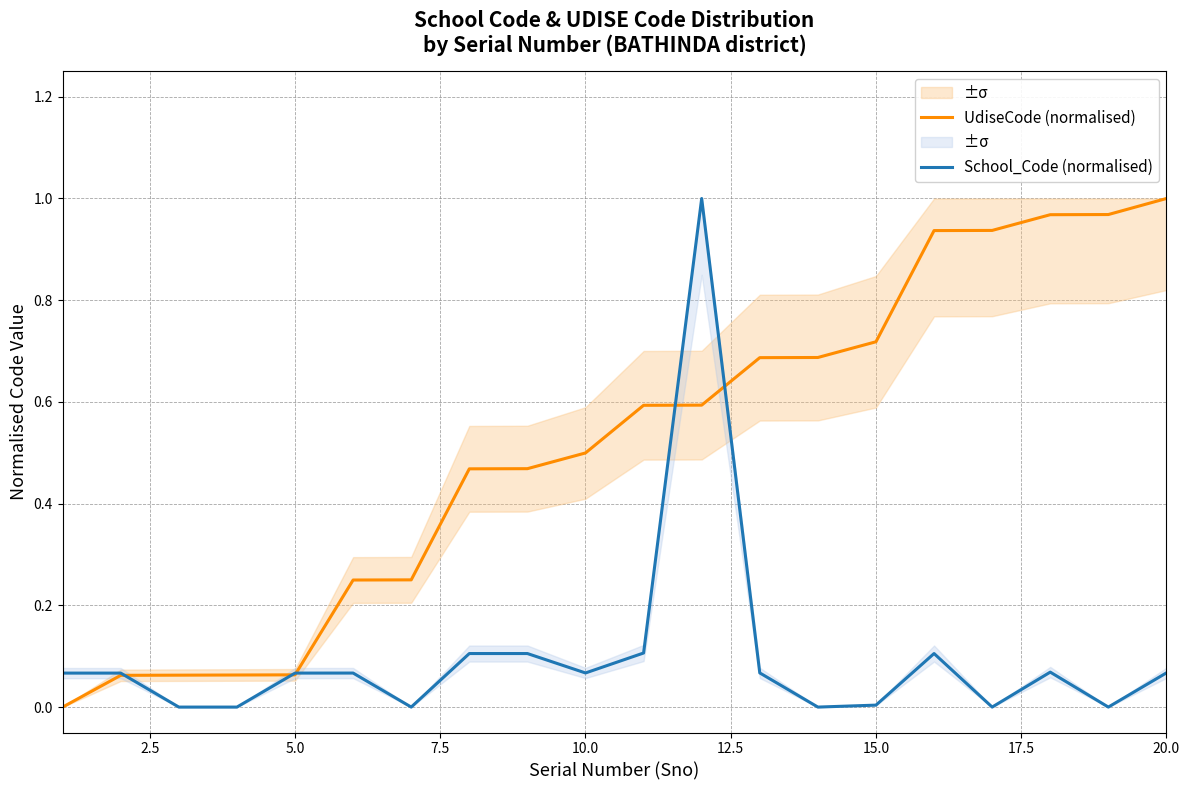

Which category has the highest value in the UdiseCode (normalised) series?

20.0